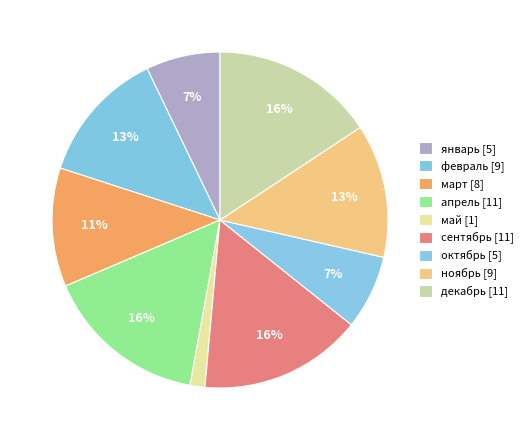

To the nearest percent, what is the combined percentage of февраль and ноябрь?

26%